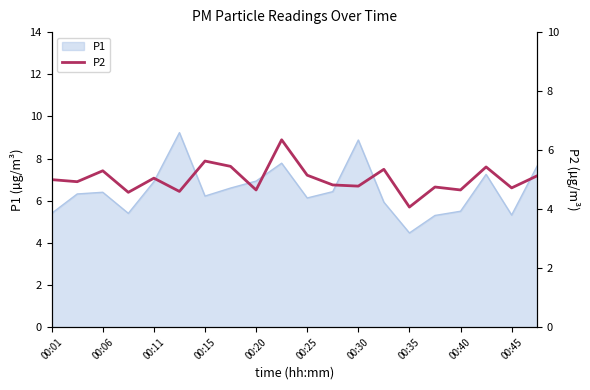

True or false: P1 has a value of 5.5 at 00:40.

True